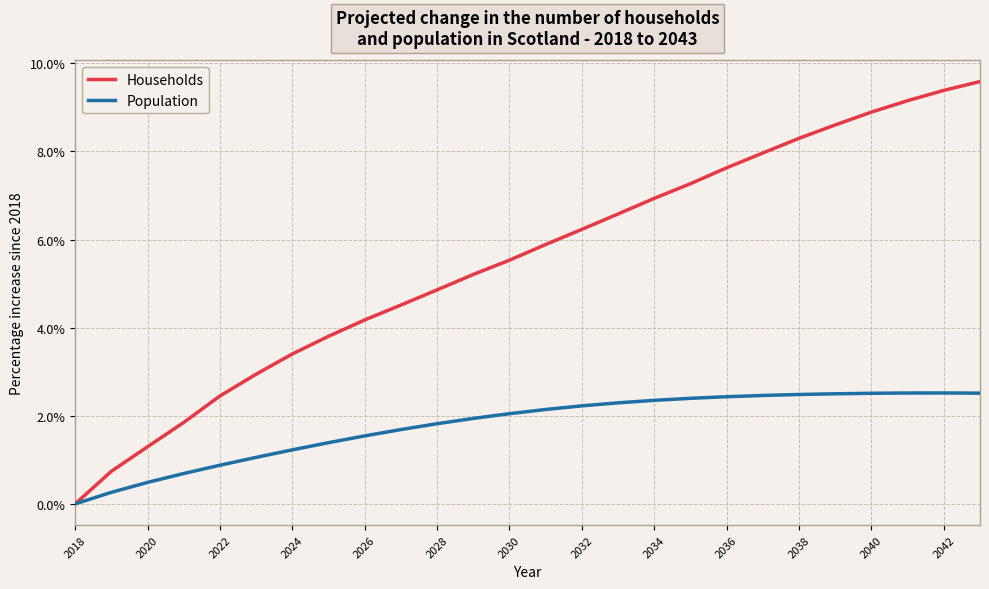

Which series has the largest range (max minus min)?

Households